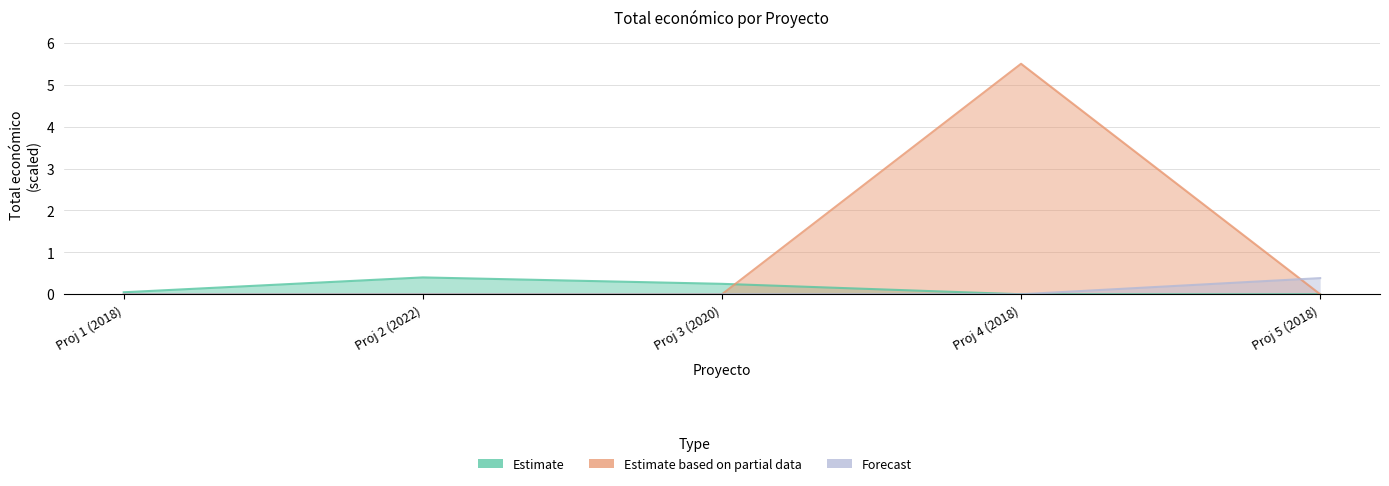

How many positive values are there?

1